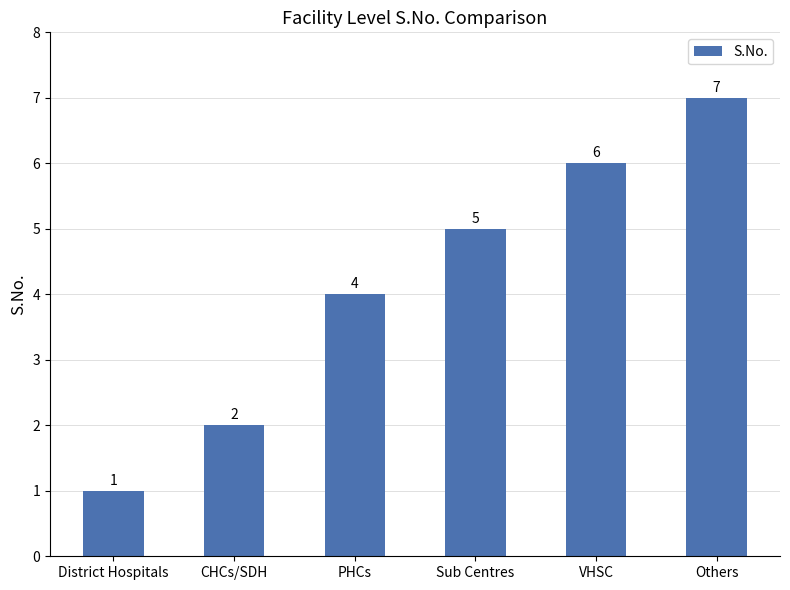

What is the maximum value shown in the chart?

7